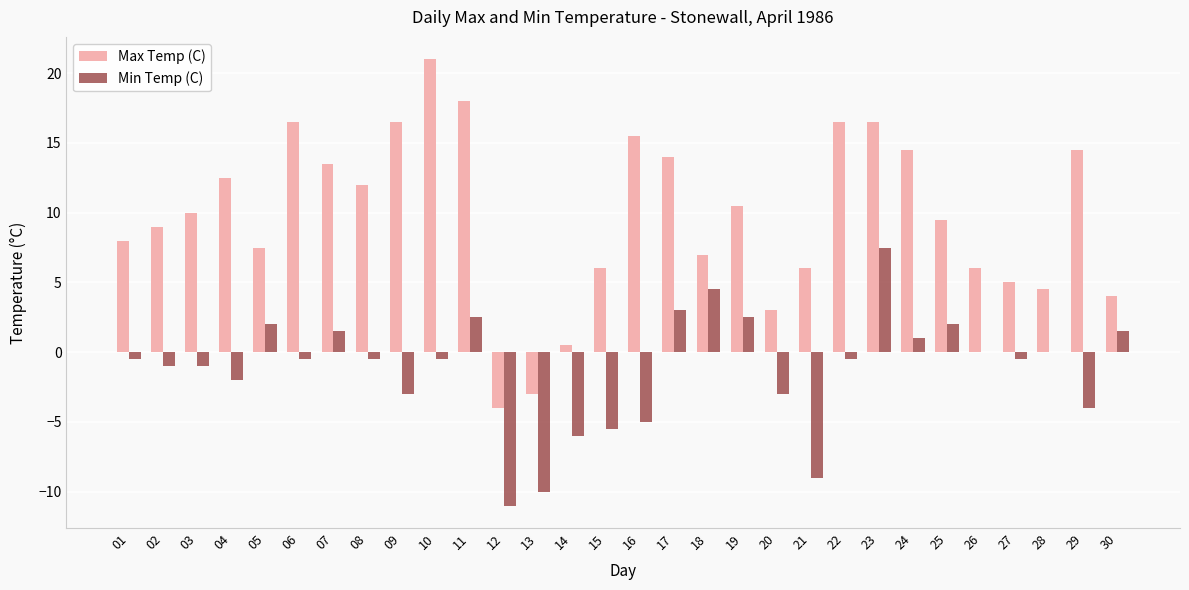

The value of Min Temp (C) at 08 is -0.5. True or false?

True